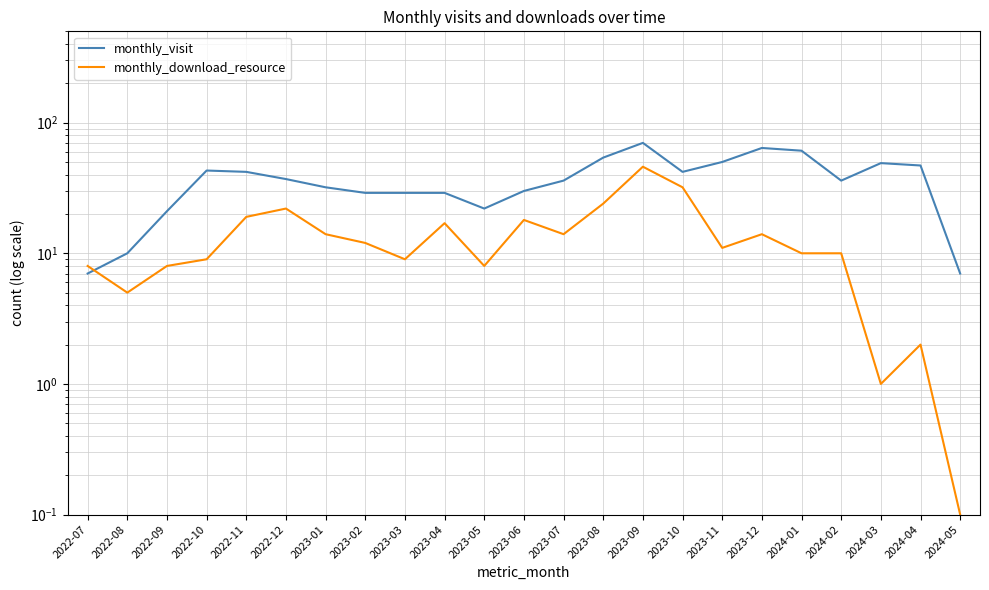

What is the difference between the monthly_visit values at 2022-10 and 2023-02?

14.0